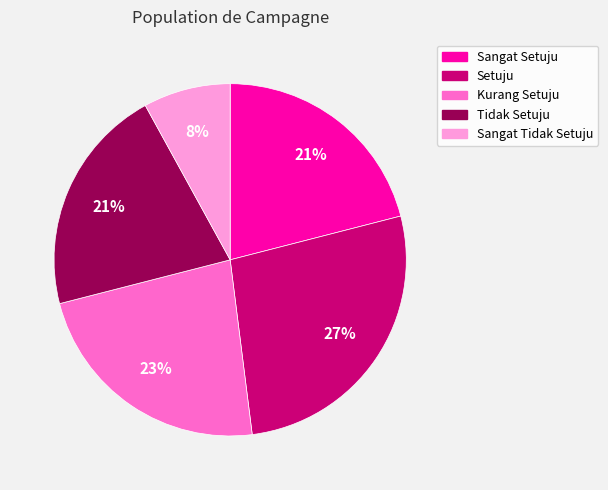

Which category has the biggest portion of the pie?

Setuju